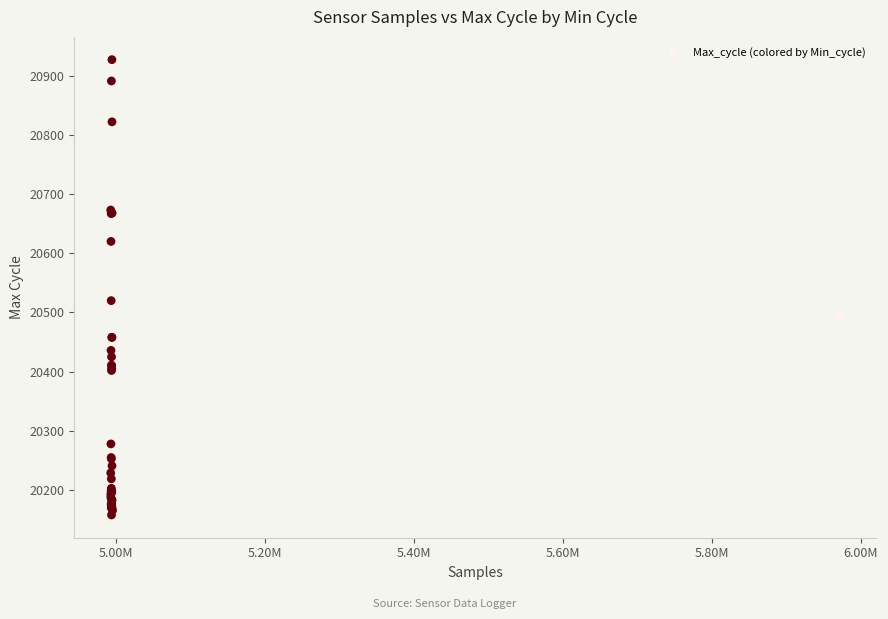

What Y value in the scatter plot is closest to 20542?

20520